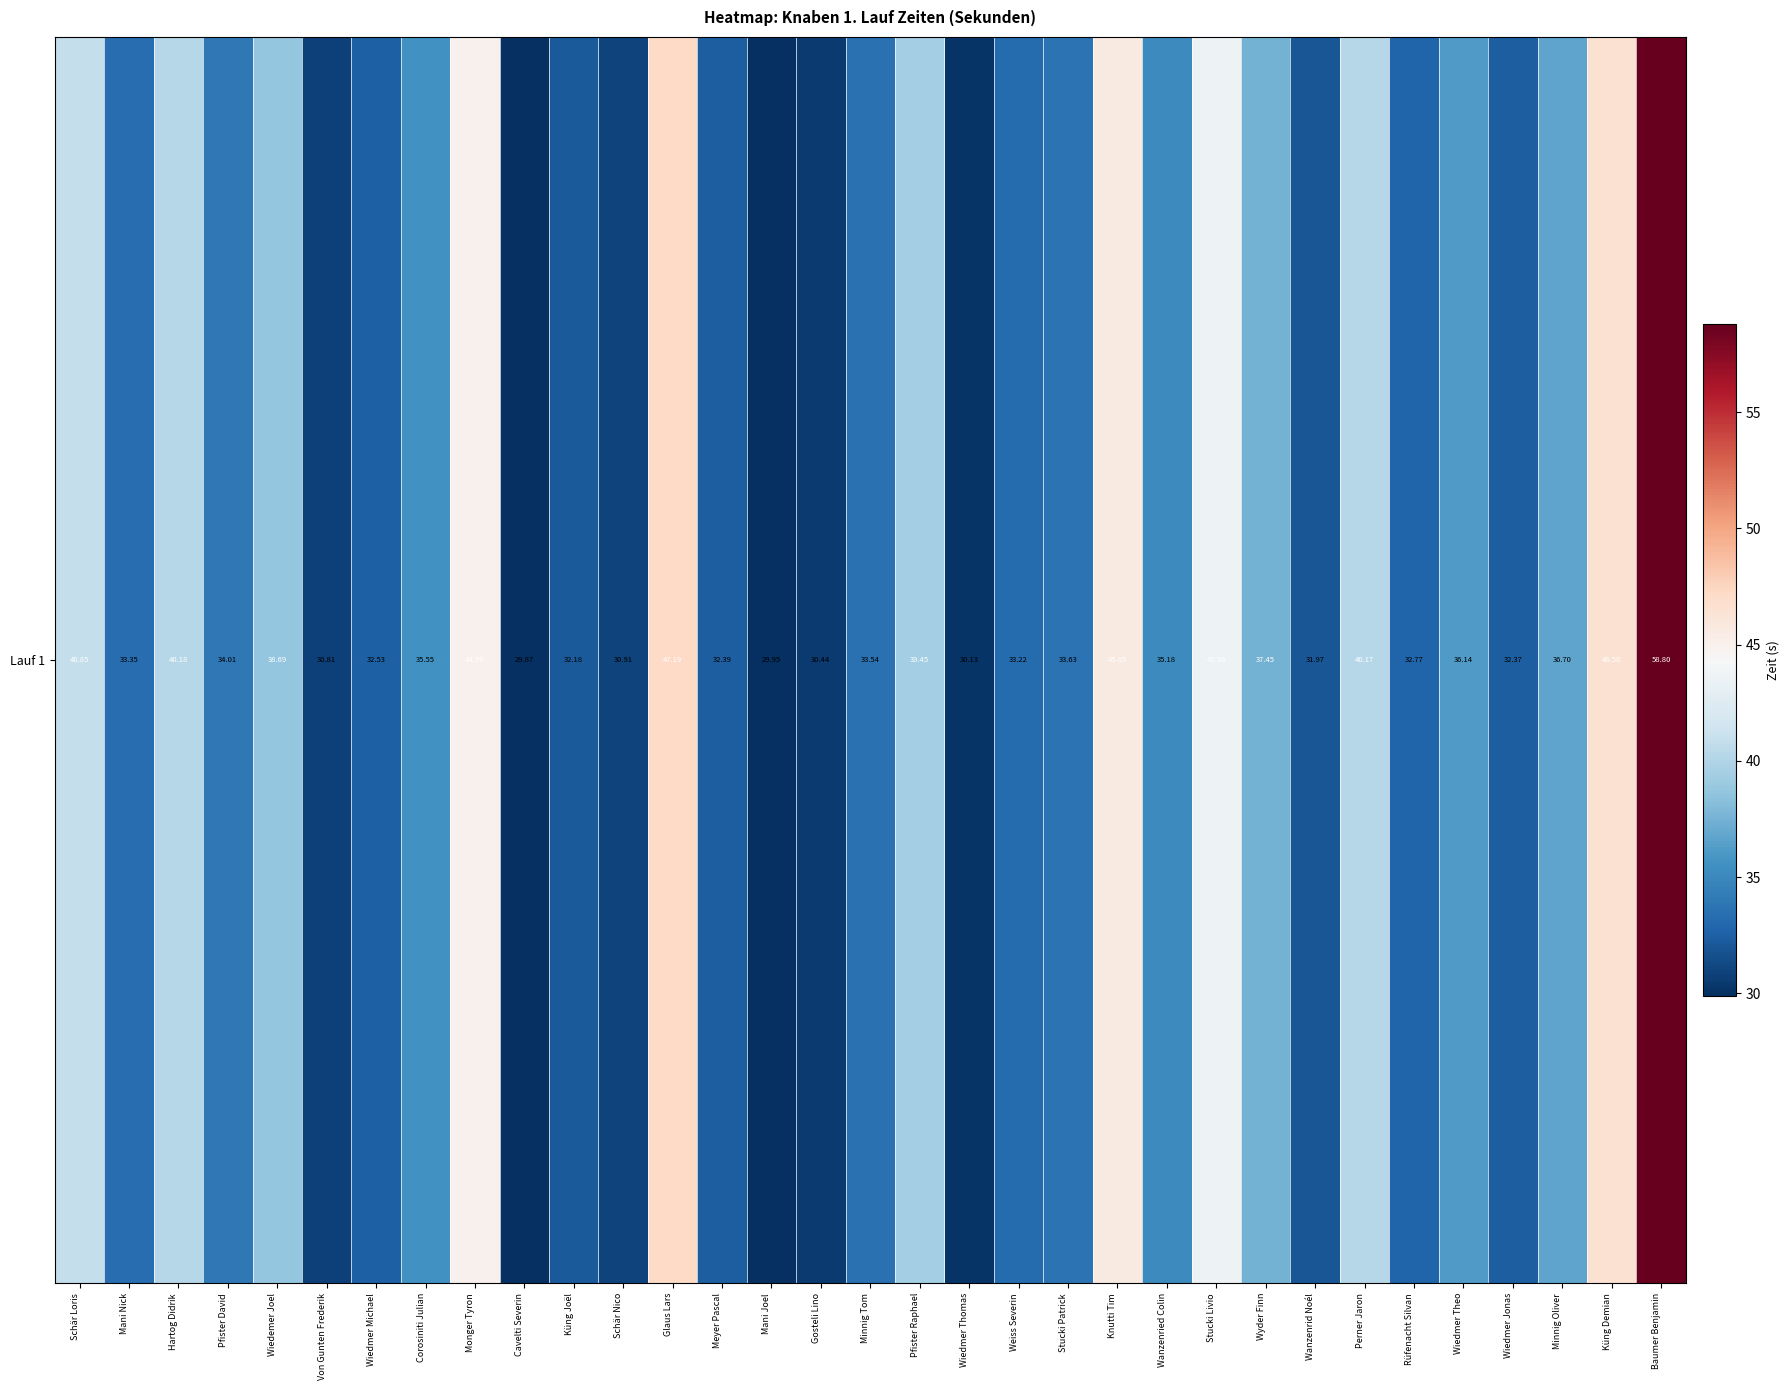

How many values are below 34?

16